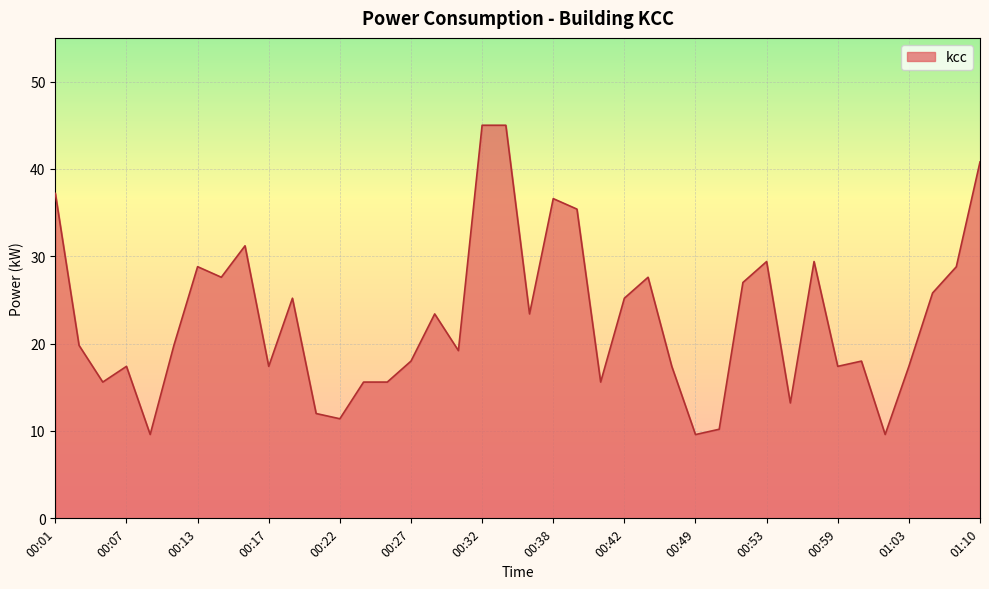

What is the minimum value shown in the chart?

9.6